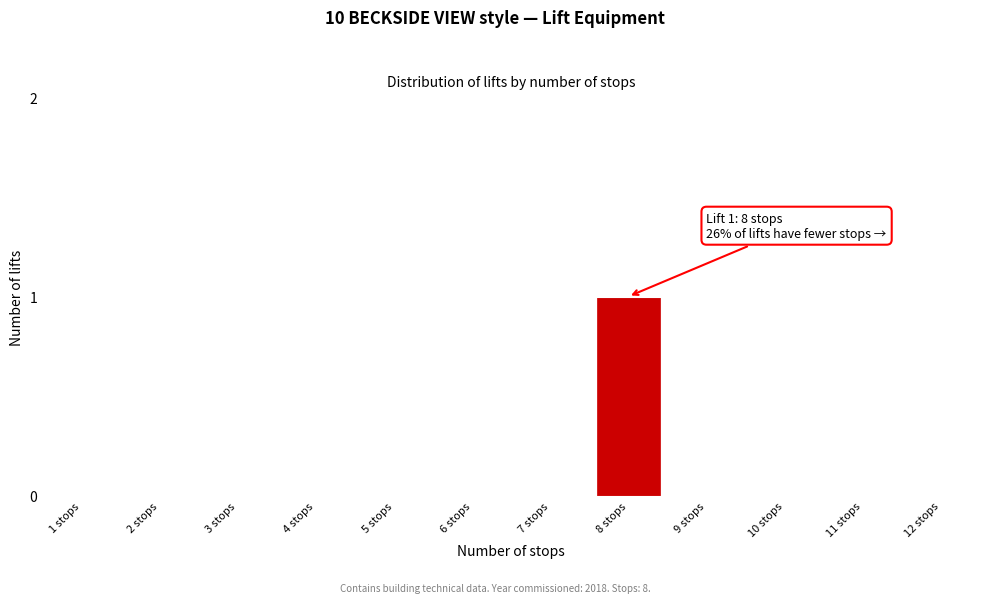

Reading left to right, list all the values displayed in this chart.

1 stops=0	2 stops=0	3 stops=0	4 stops=0	5 stops=0	6 stops=0	7 stops=0	8 stops=1	9 stops=0	10 stops=0	11 stops=0	12 stops=0